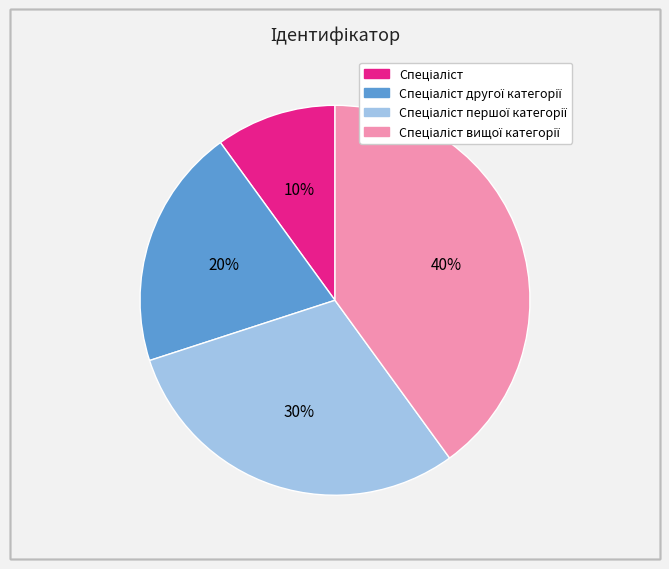

To the nearest percent, what is the difference between the largest and smallest slice percentages?

30%